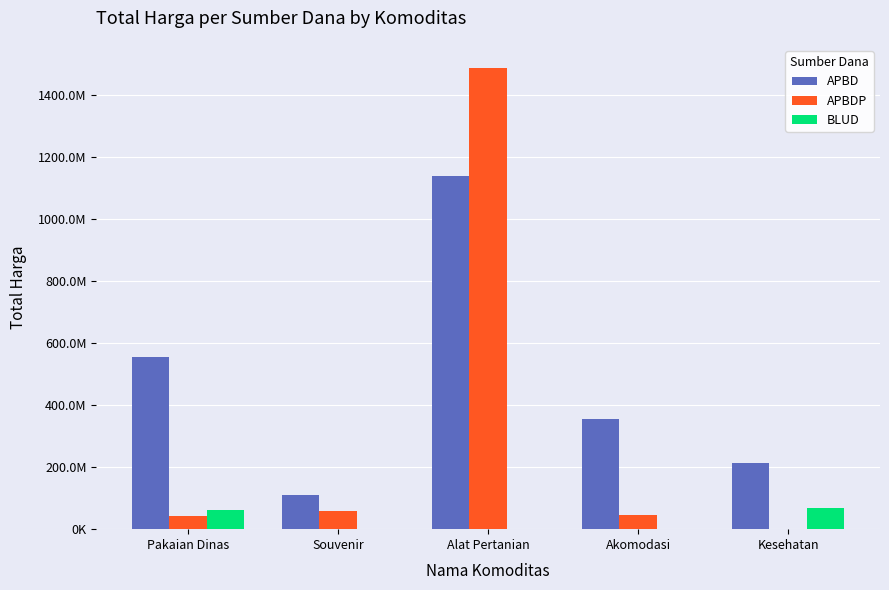

The APBDP series shows 17420861 at Souvenir. True or false?

False